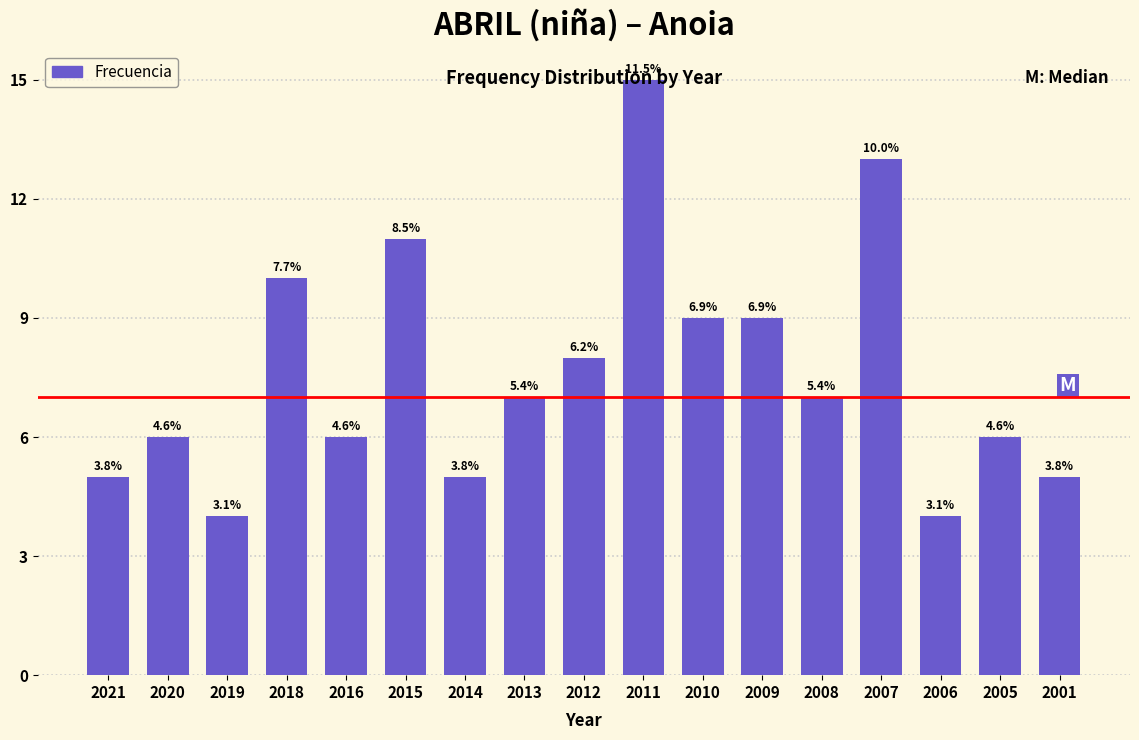

How many bars are there in total?

17